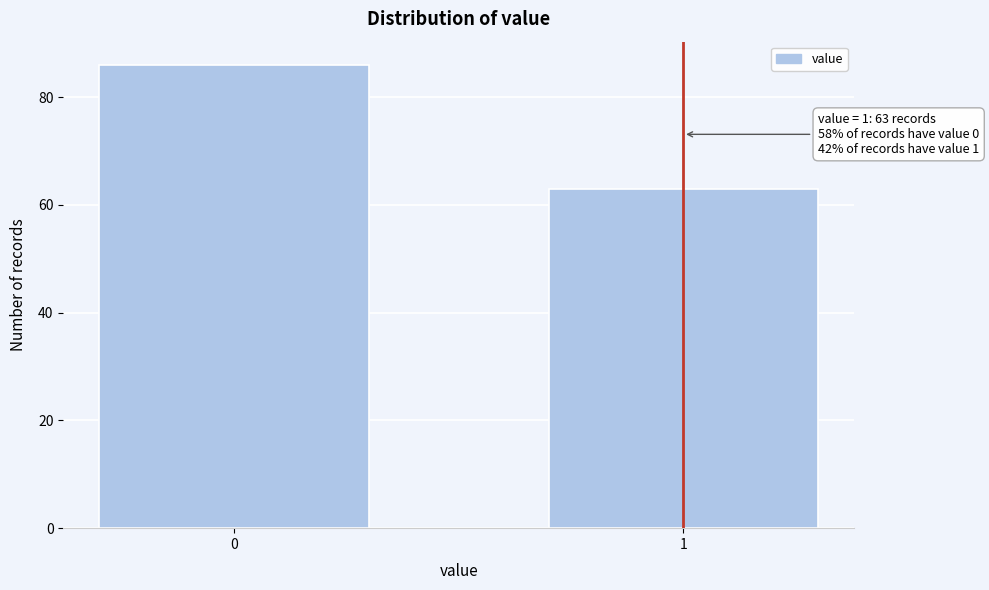

Reading left to right, list all the values displayed in this chart.

0=86	1=63